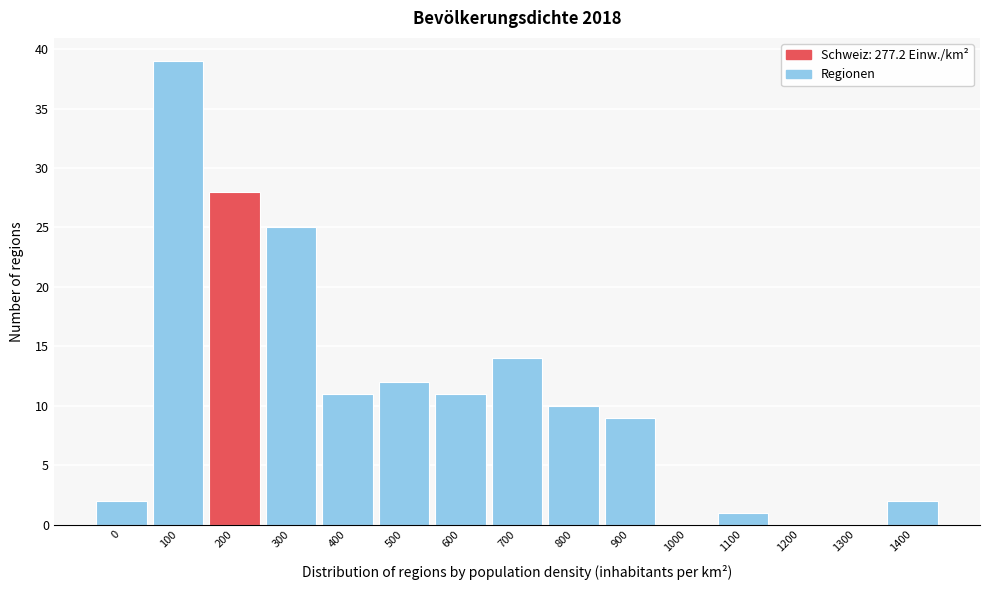

Reading right to left, list all the values displayed in this chart.

1400=2	1300=0	1200=0	1100=1	1000=0	900=9	800=10	700=14	600=11	500=12	400=11	300=25	200=28	100=39	0=2